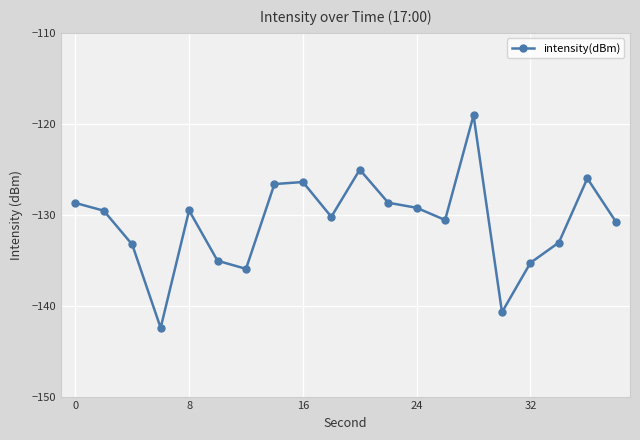

What is the greatest value displayed?

-119.1